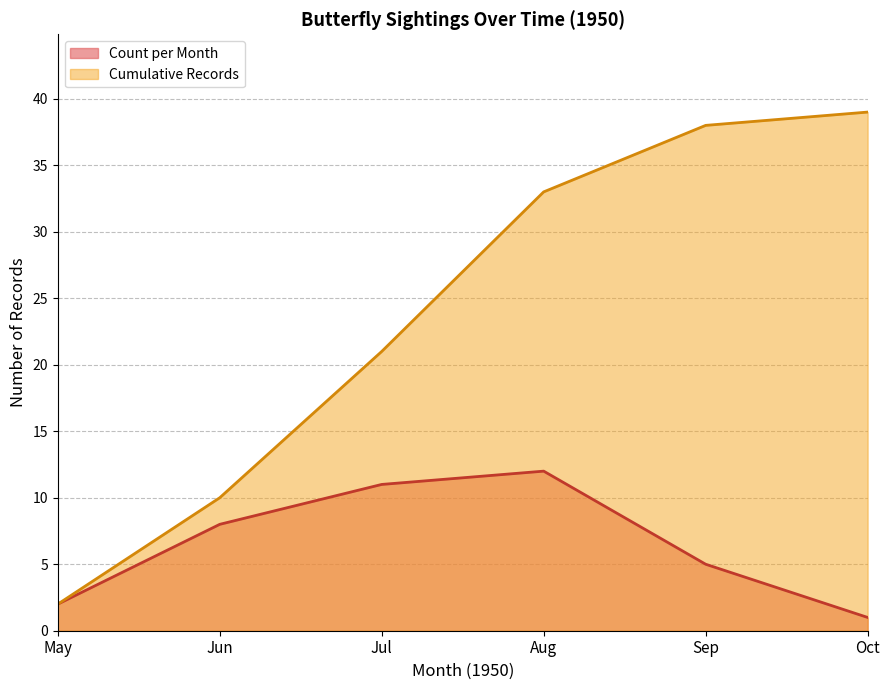

True or false: Cumulative Records has more than 1 points higher than both neighbors.

False